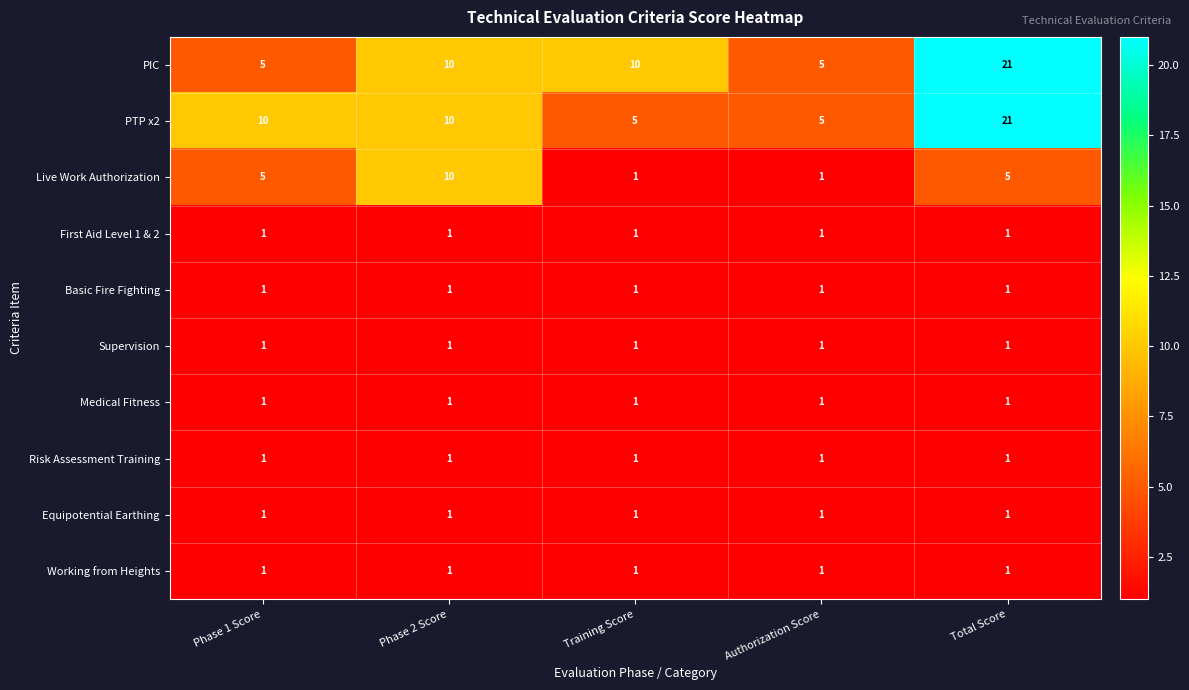

What is the greatest value displayed?

21